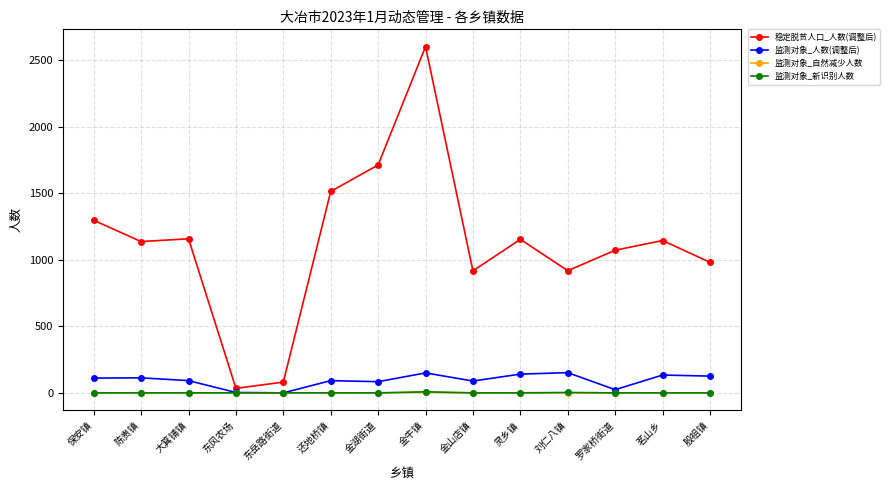

What is the label of the 9th point from the left?

金山店镇